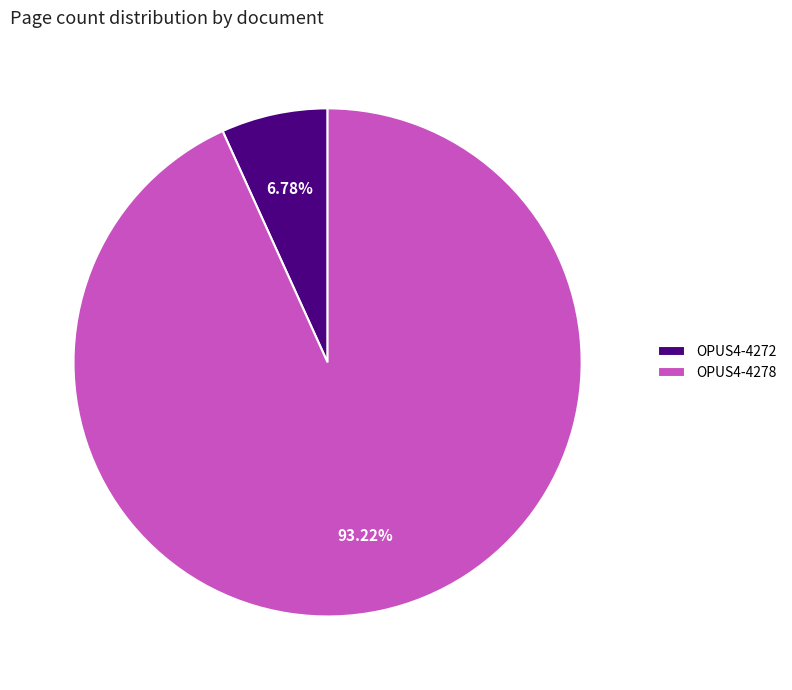

What is the largest slice in the pie chart?

OPUS4-4278